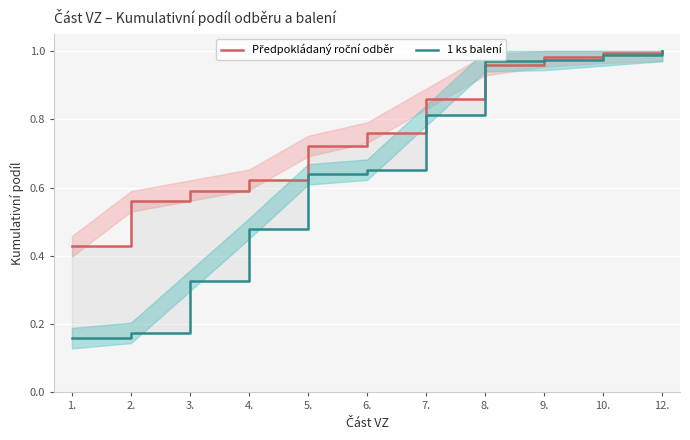

Which series has the largest range (max minus min)?

1 ks balení